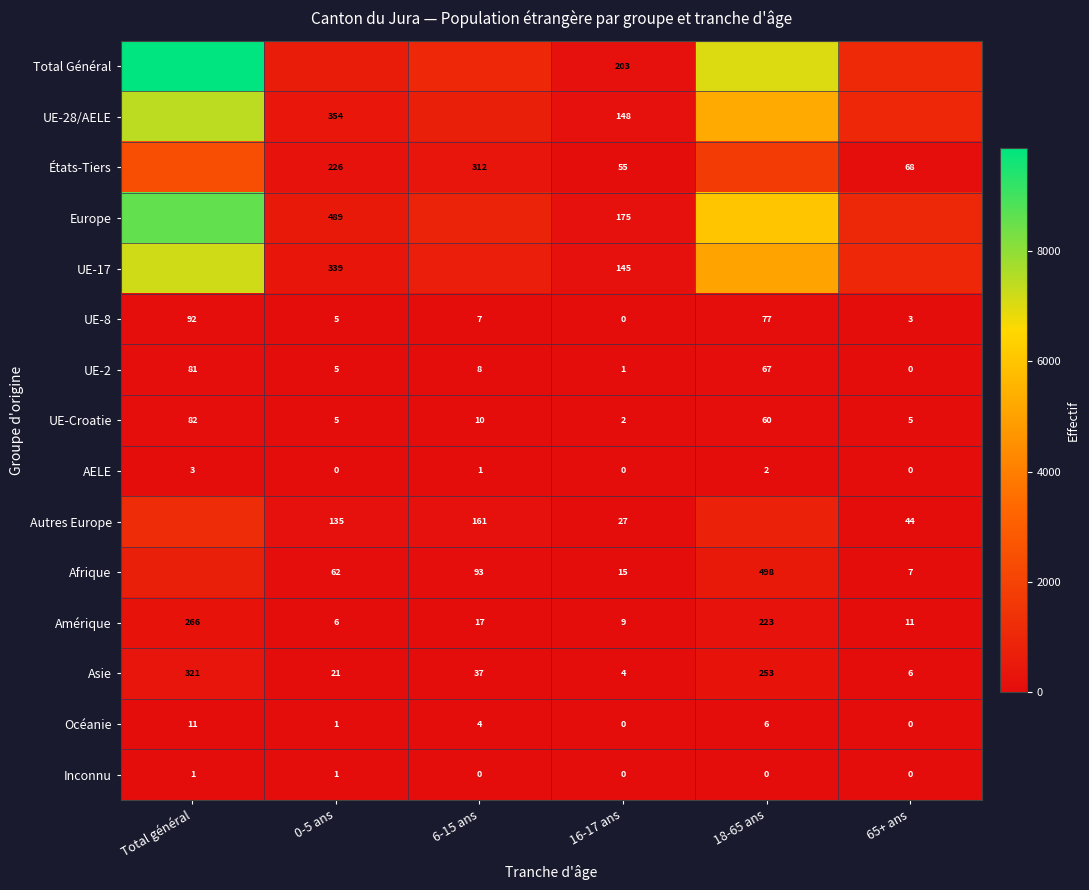

At which label does UE-8 reach its minimum?

16-17 ans